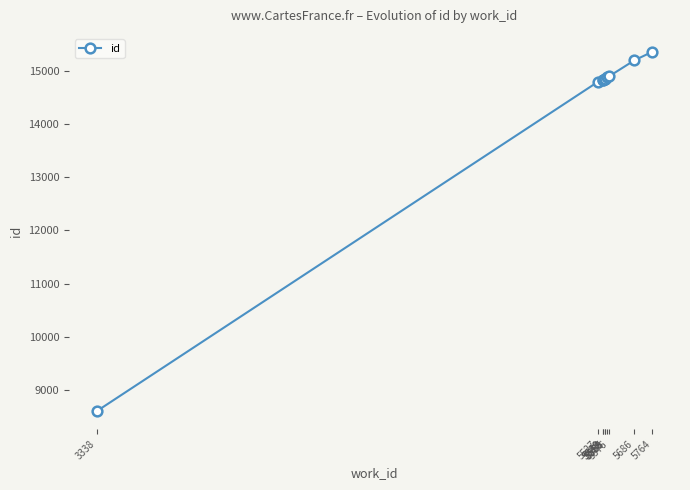

What is the sum of all values?

143070